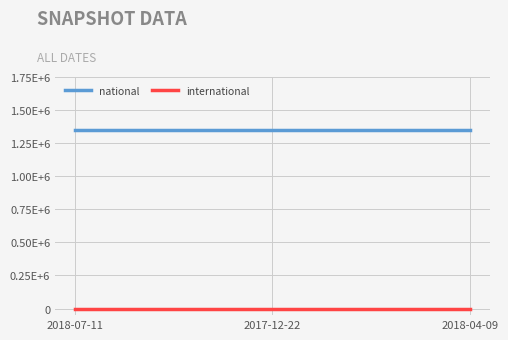

Which label corresponds to the largest value in the chart?

2018-07-11